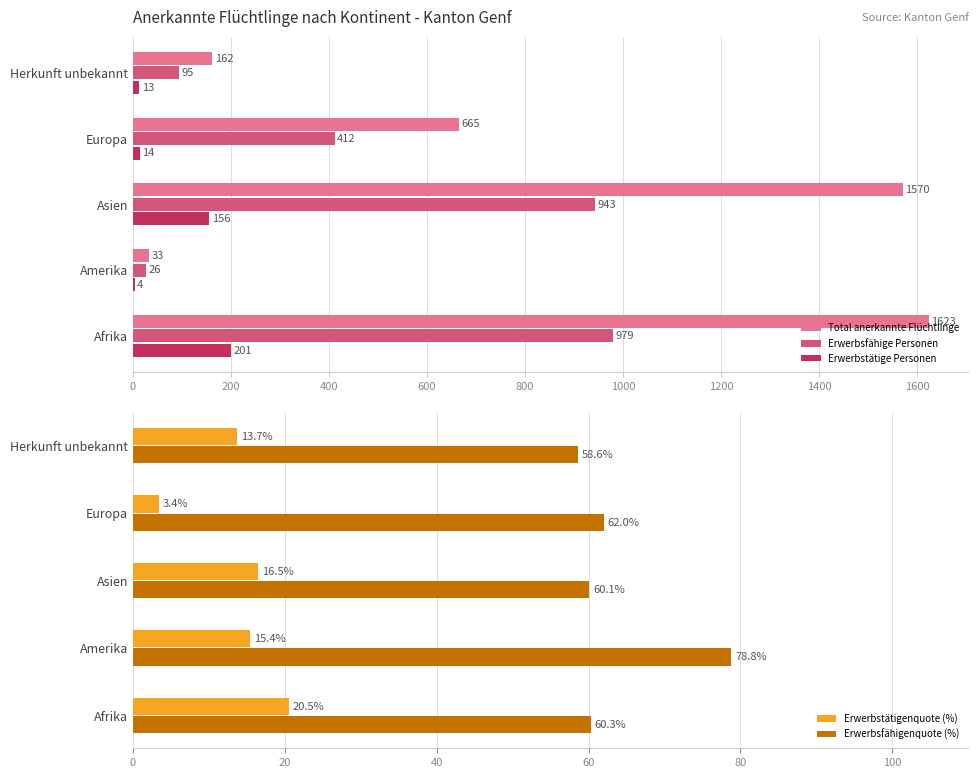

Is the value of Erwerbstätige Personen at 0 greater than the value of Total anerkannte Flüchtlinge at 600?

No